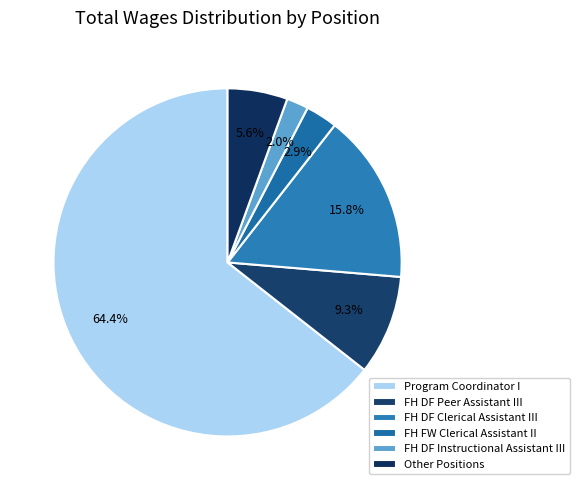

How many slices are in this pie chart?

6